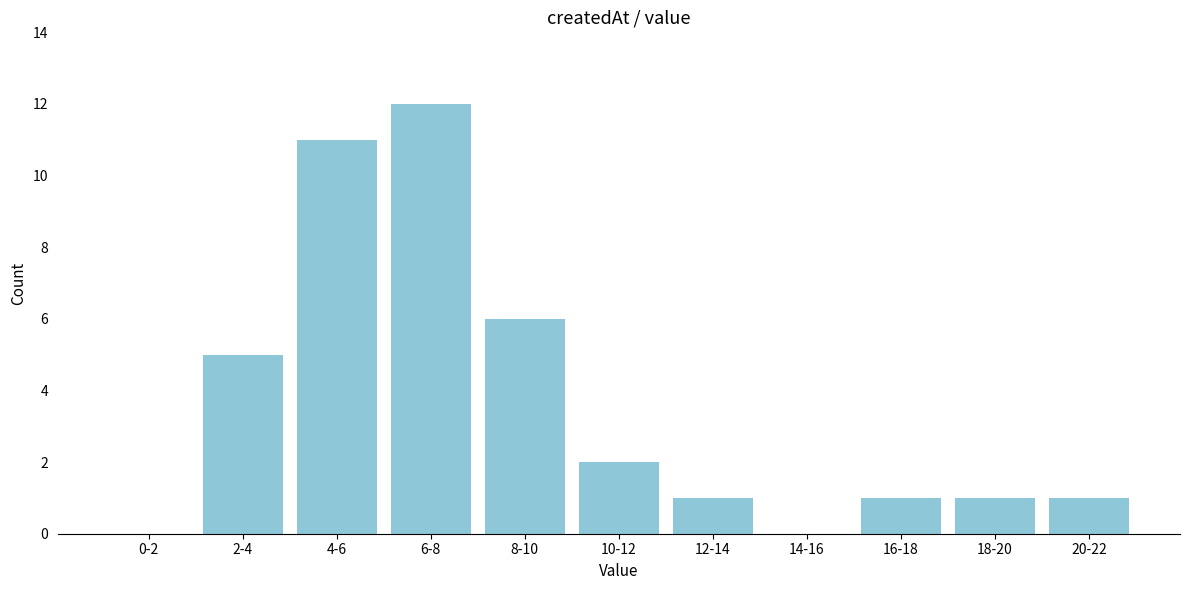

Reading left to right, transcribe all the data shown in this chart.

0-2=0	2-4=5	4-6=11	6-8=12	8-10=6	10-12=2	12-14=1	14-16=0	16-18=1	18-20=1	20-22=1